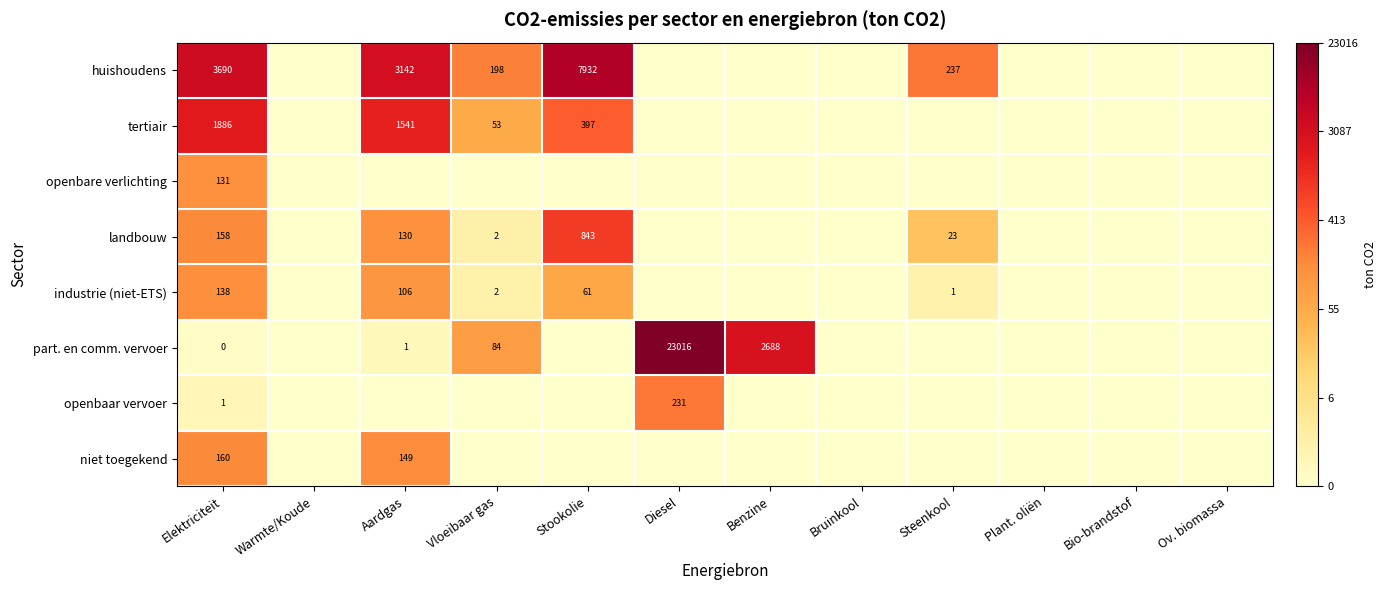

Is it true that niet toegekend equals 72 at Aardgas?

False